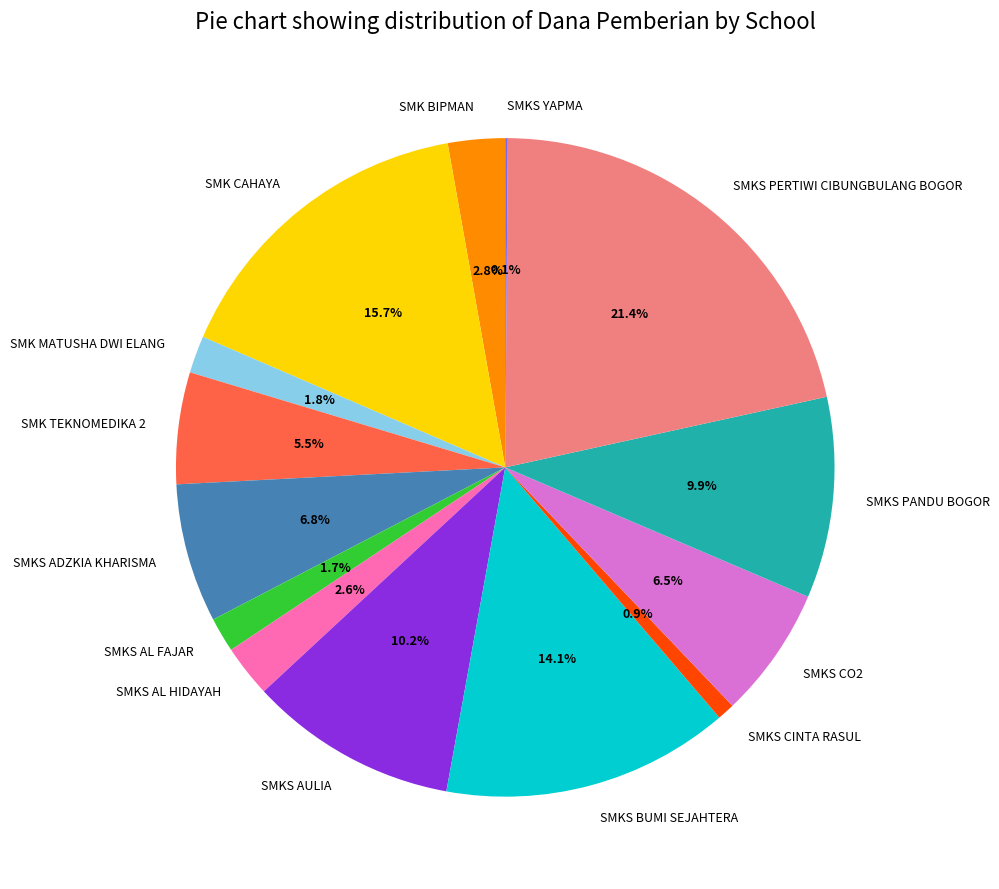

The SMK CAHAYA slice represents 5% of the pie. True or false?

False